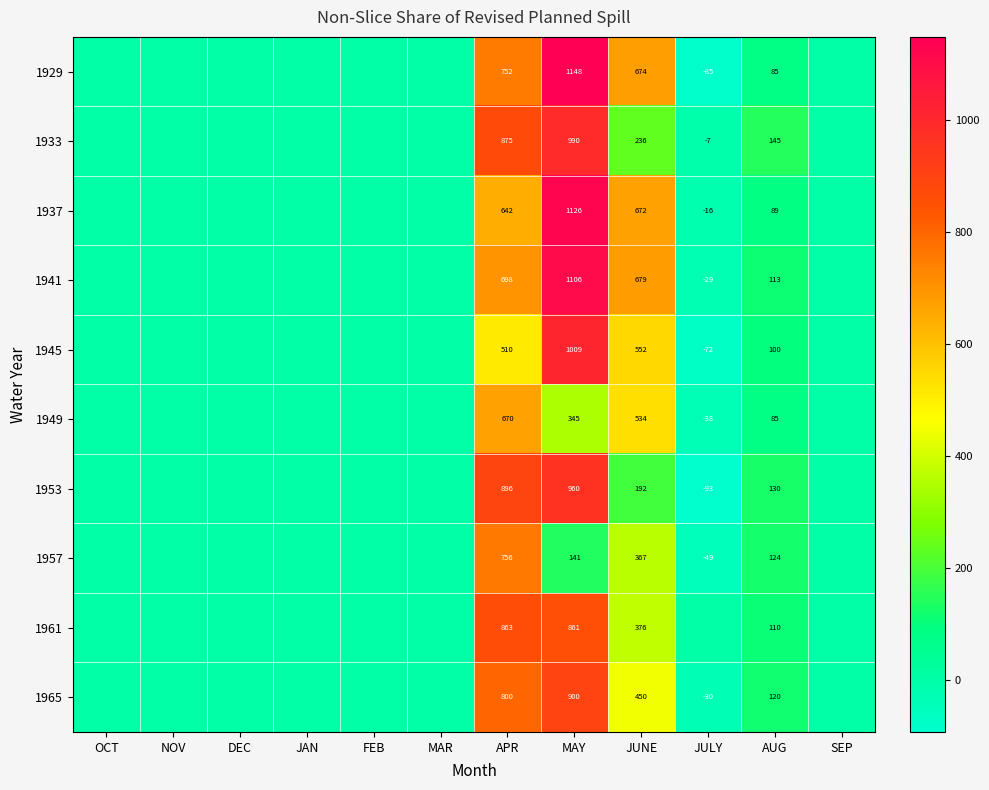

Is the value of 1949 at JUNE greater than the value of 1945 at APR?

Yes